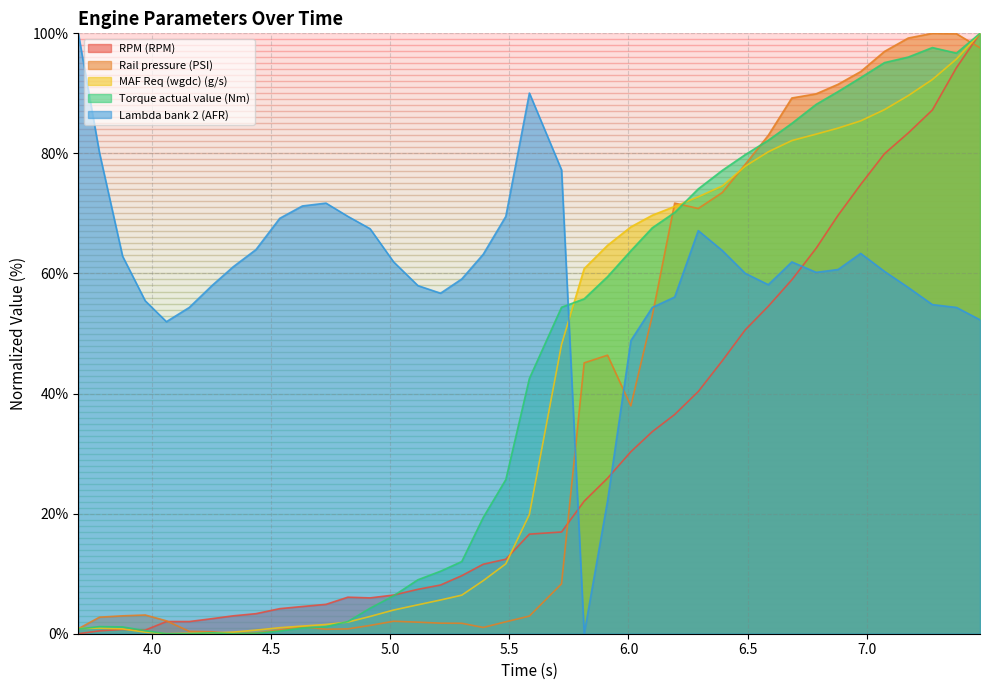

What is the maximum value shown in the chart?

100.0